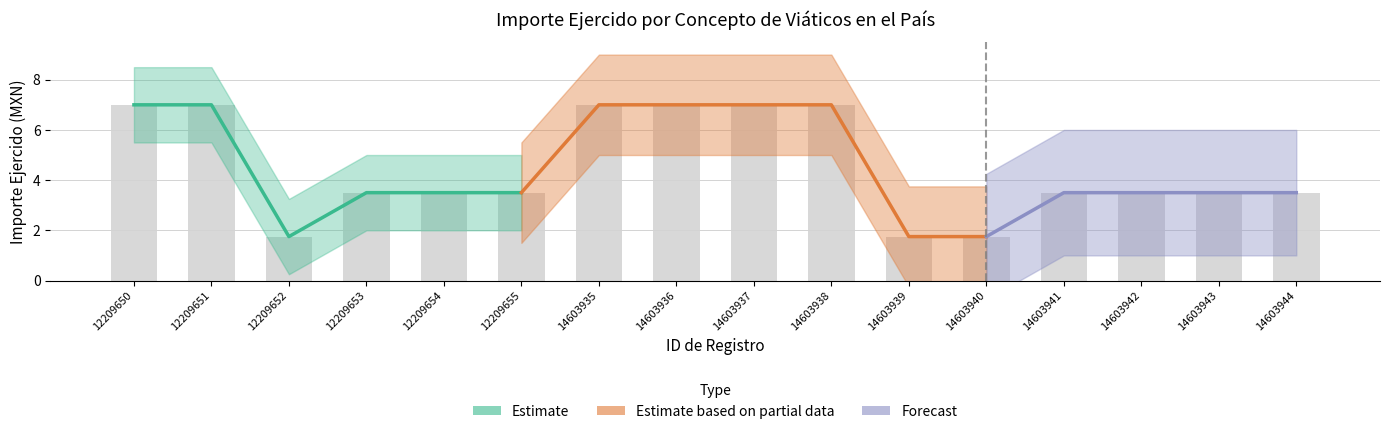

What is the ratio of the value at 12209653 to the value at 12209652?

2.0